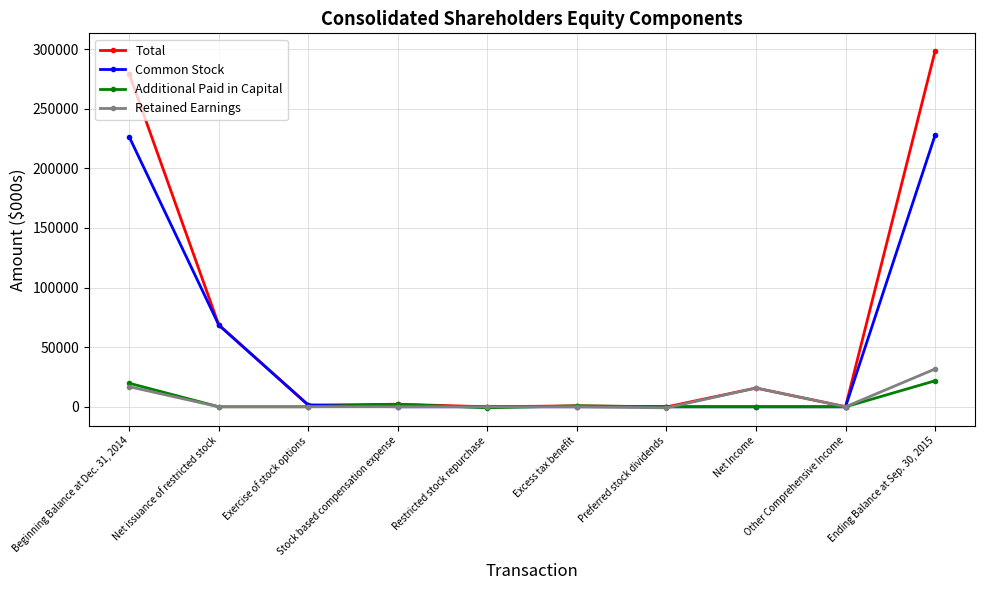

Does the chart have visible grid lines?

Yes